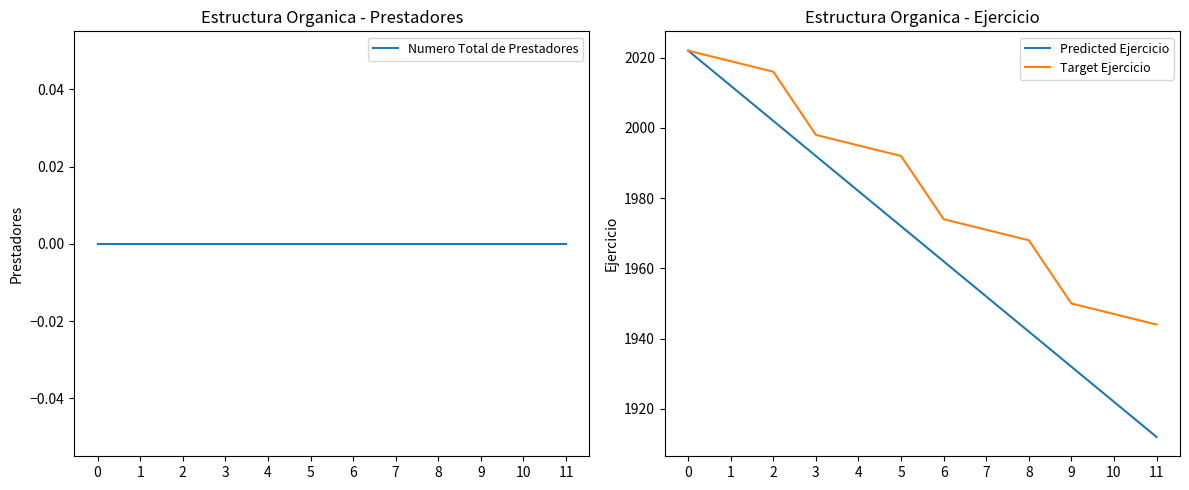

Reading left to right, extract all data points from this chart.

Numero Total de Prestadores: 0=0	1=0	2=0	3=0	4=0	5=0	6=0	7=0	8=0	9=0	10=0	11=0
Predicted Ejercicio: 0=2022	1=2012	2=2002	3=1992	4=1982	5=1972	6=1962	7=1952	8=1942	9=1932	10=1922	11=1912
Target Ejercicio: 0=2022	1=2019	2=2016	3=1998	4=1995	5=1992	6=1974	7=1971	8=1968	9=1950	10=1947	11=1944